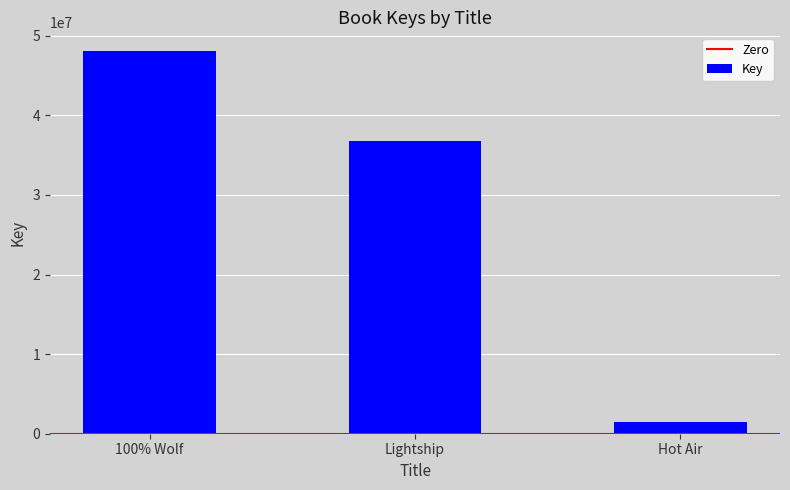

Reading right to left, transcribe all the data shown in this chart.

1440818	36734738	48020968